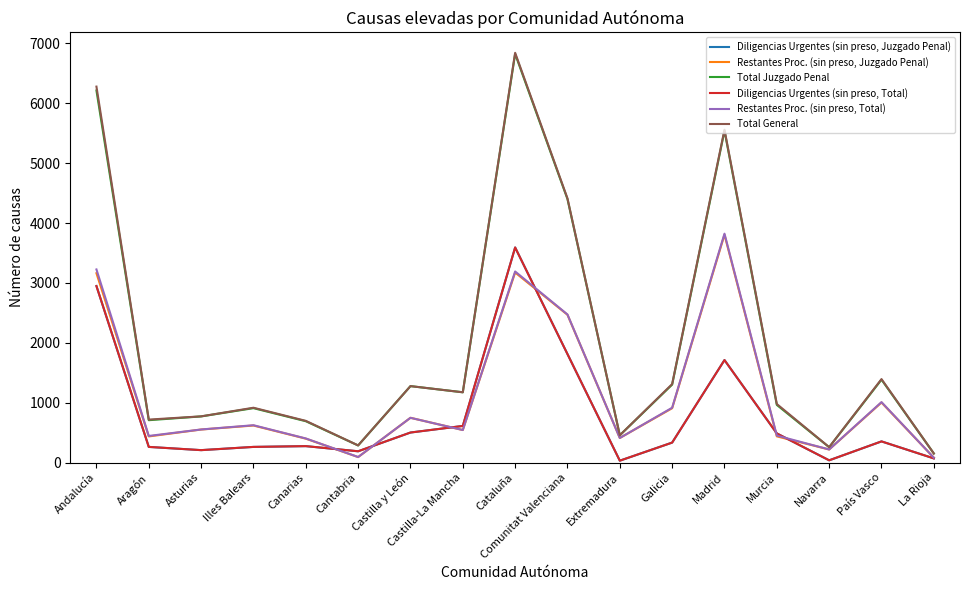

True or false: Diligencias Urgentes (sin preso, Total) and Diligencias Urgentes (sin preso, Juzgado Penal) intersect in this chart.

False